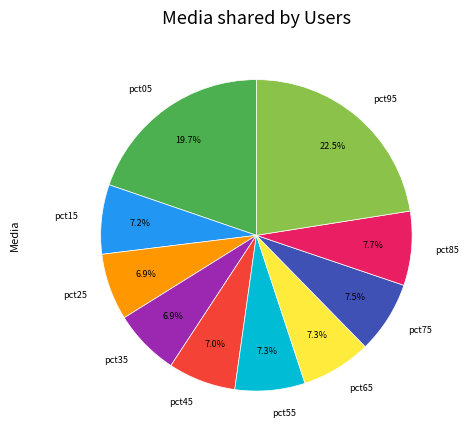

Approximately how many times larger is the value at pct15 compared to pct05?

0.4